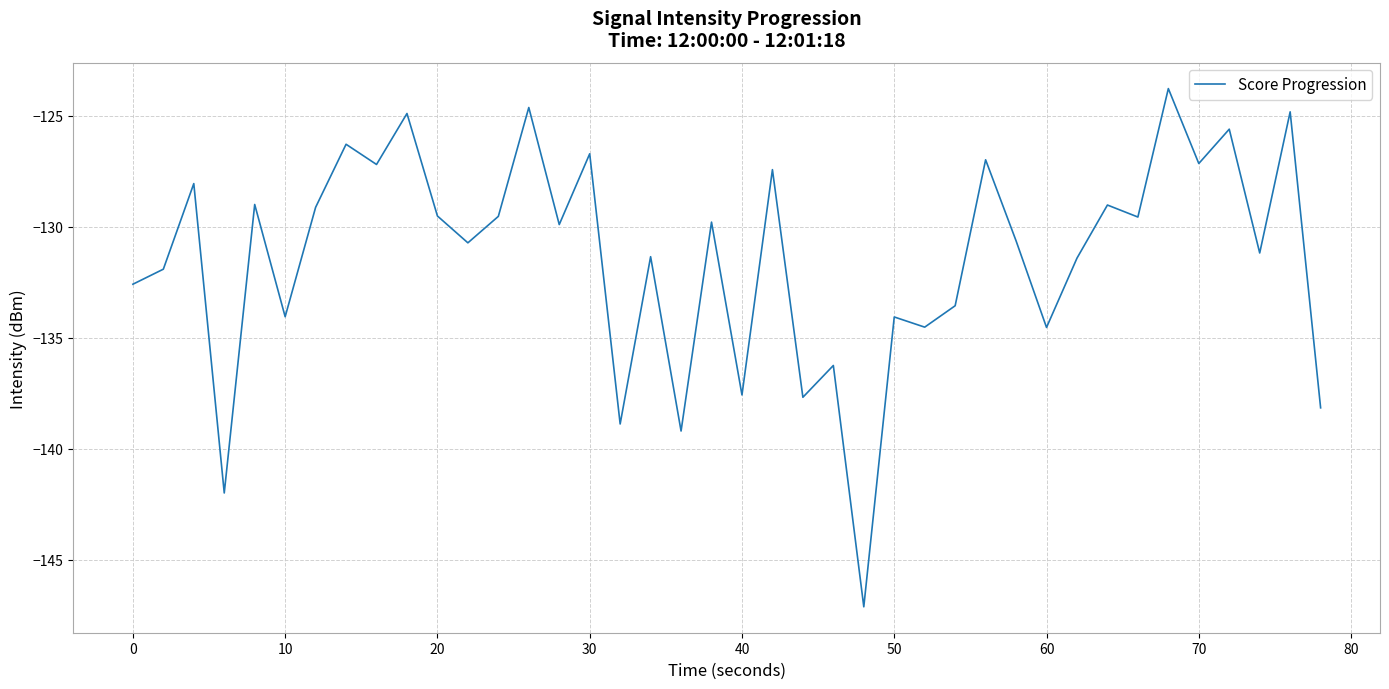

True or false: there are more than 1 points higher than both neighbors.

True